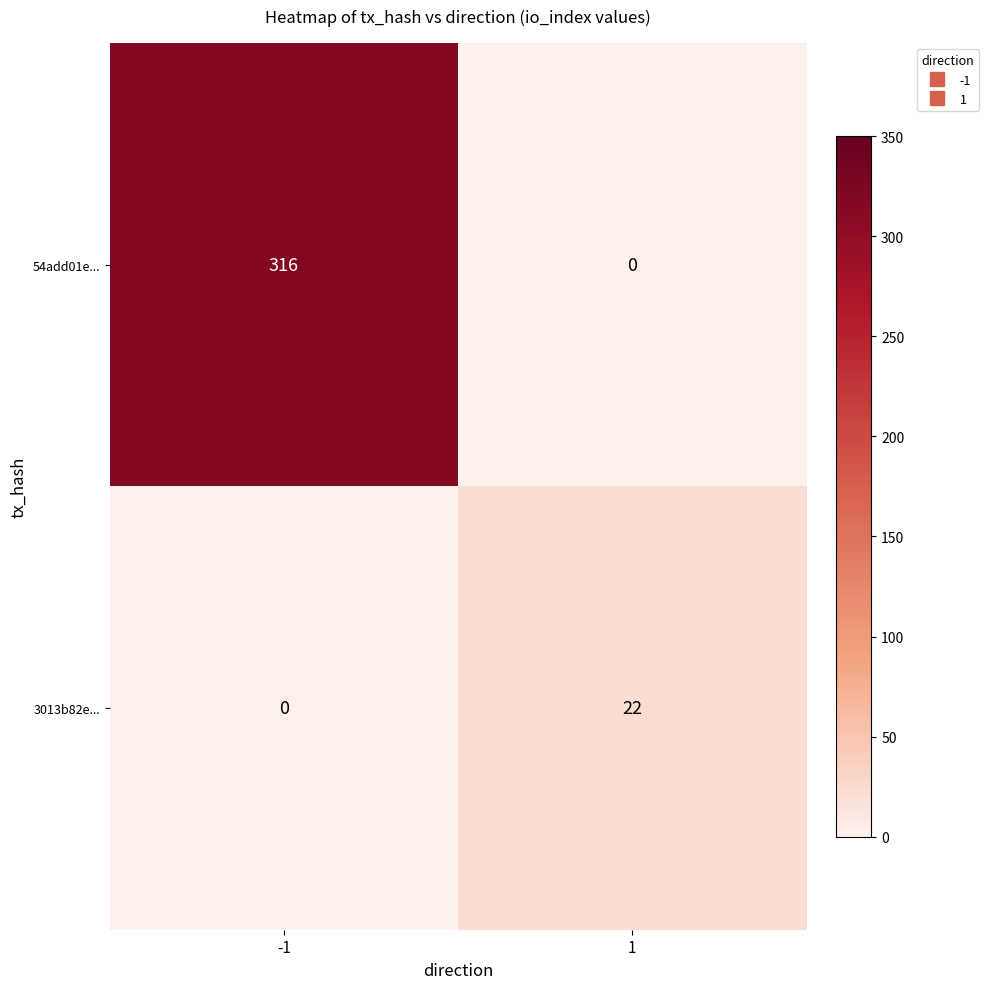

Rank the series at 1 from lowest to highest value.

54add01e..., 3013b82e...